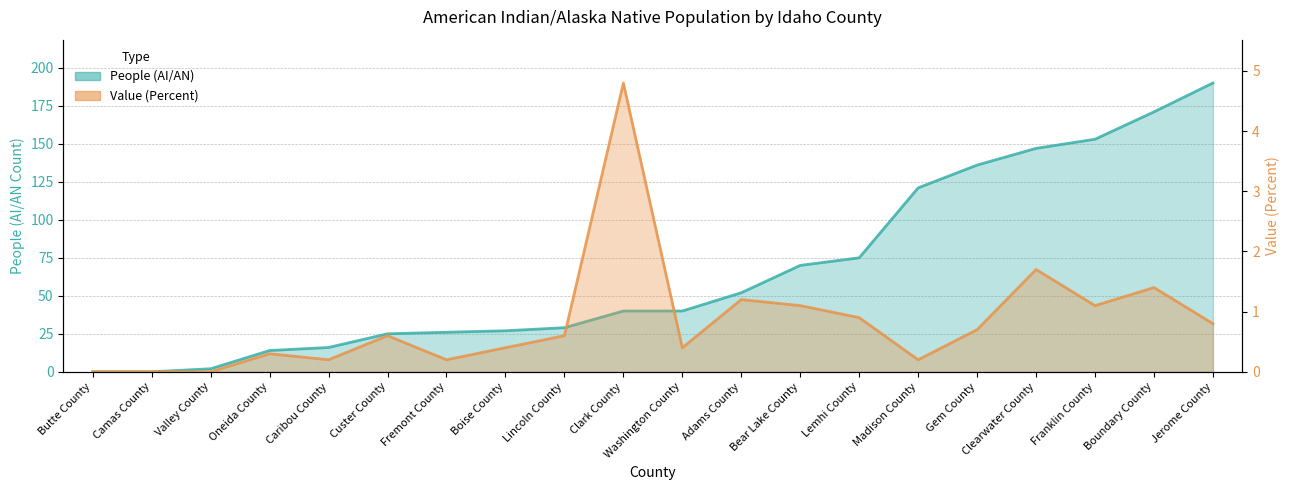

At which label does People (AI/AN) first exceed 40?

Adams County